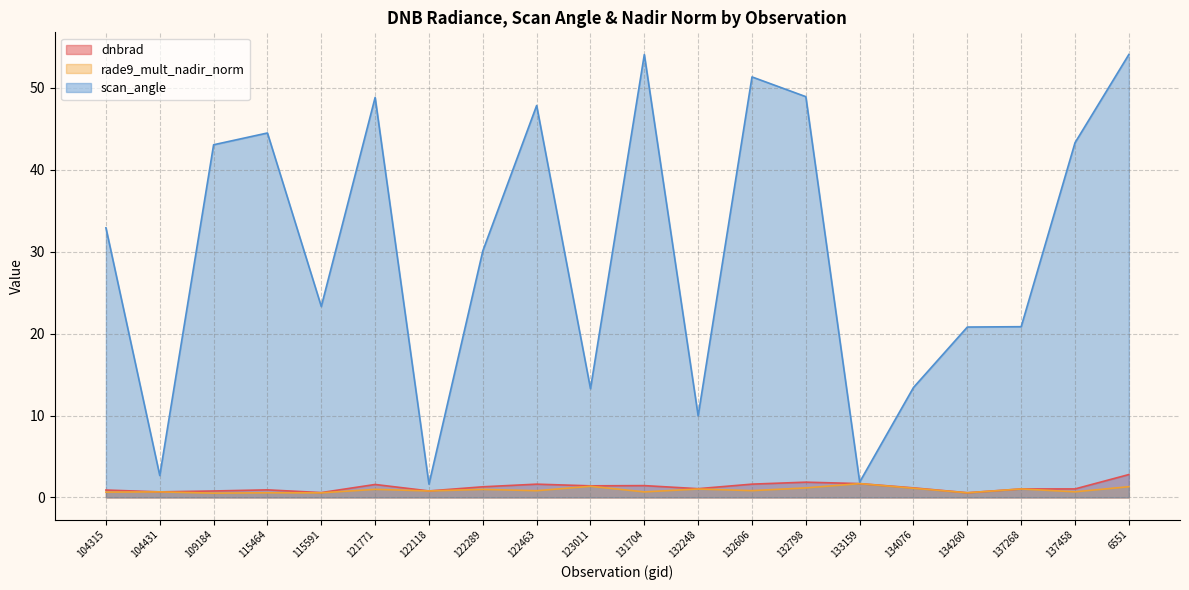

True or false: scan_angle and dnbrad intersect in this chart.

False